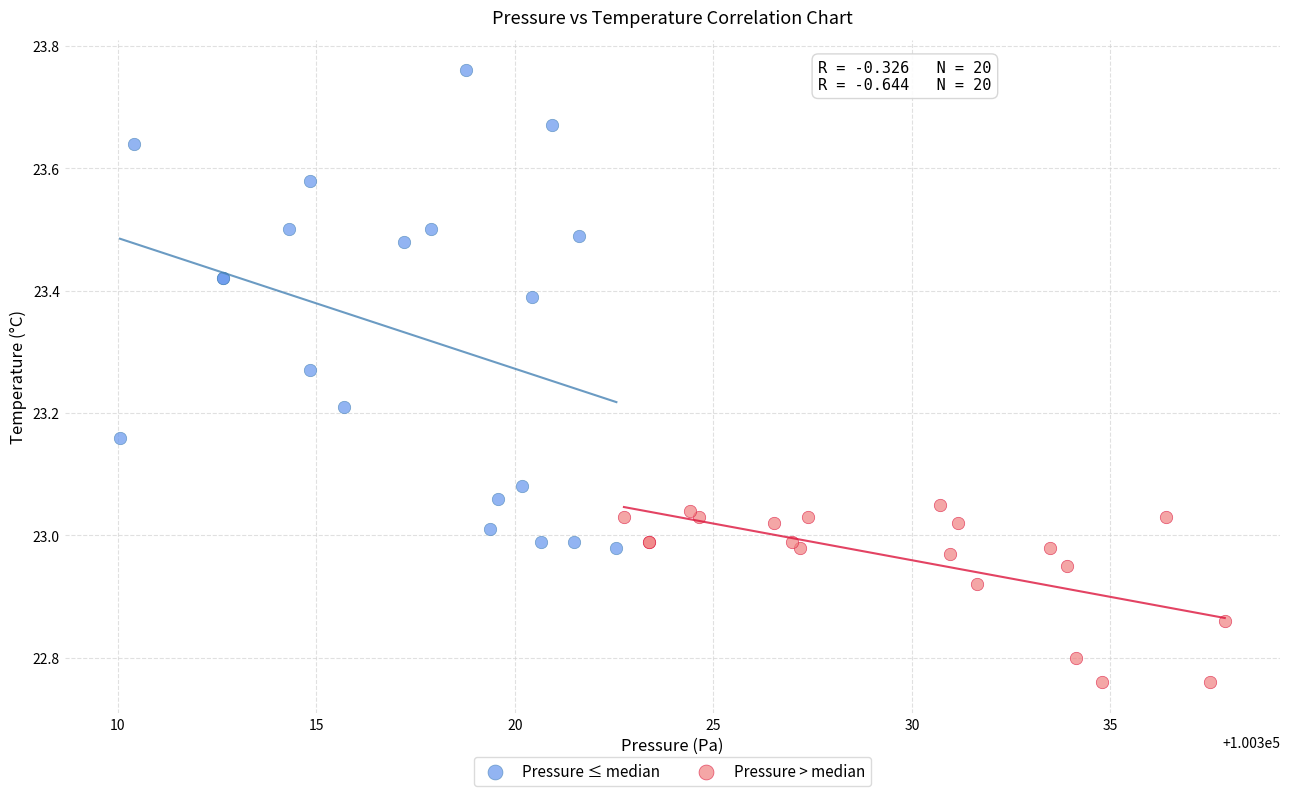

Which series reaches the maximum Y coordinate?

Pressure ≤ median